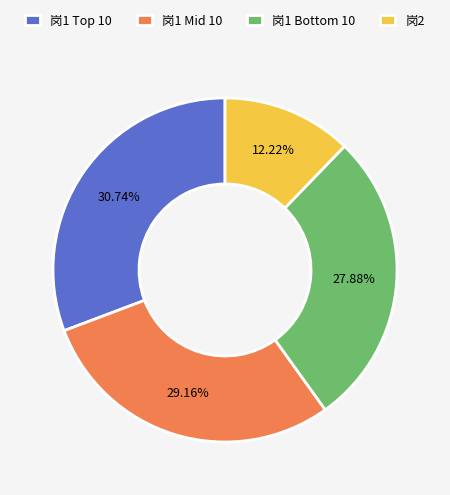

Does any single category account for the majority?

No